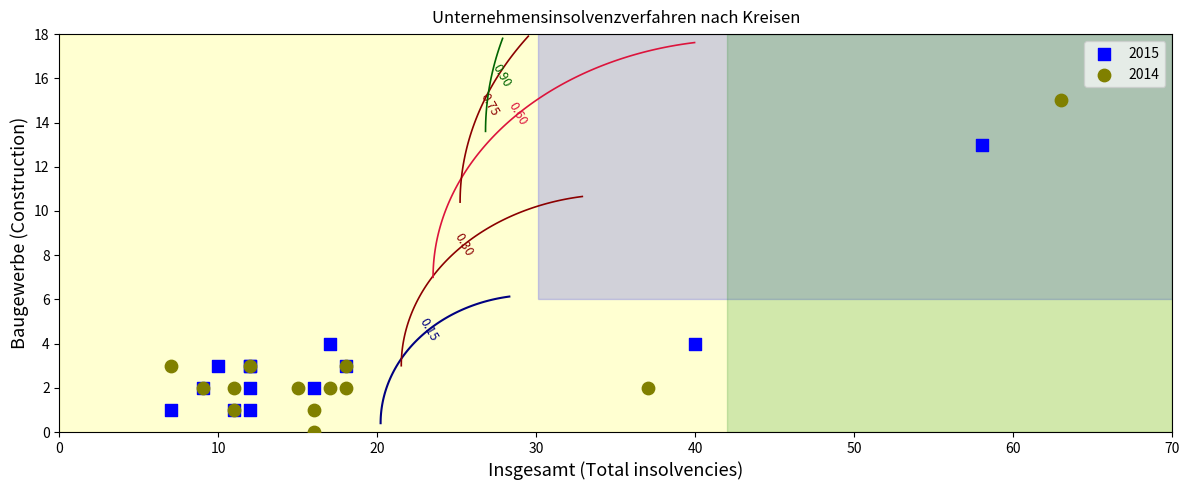

Which series has the largest Y range (max minus min)?

2014